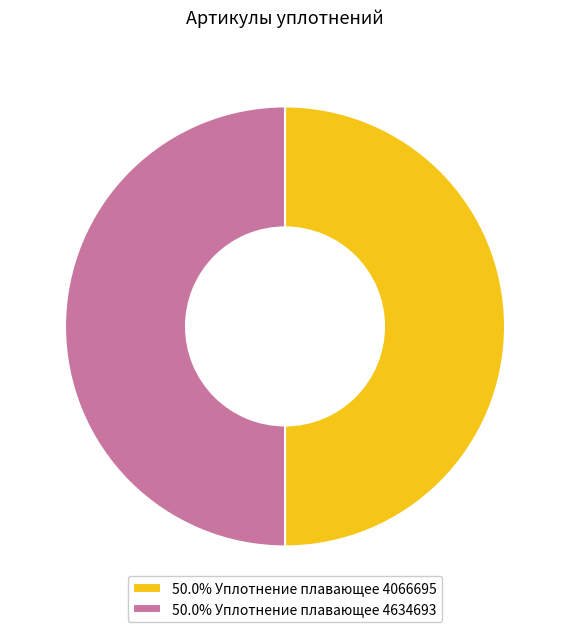

What is the ratio of the value at 50.0% Уплотнение плавающее 4634693 to the value at 50.0% Уплотнение плавающее 4066695?

1.0